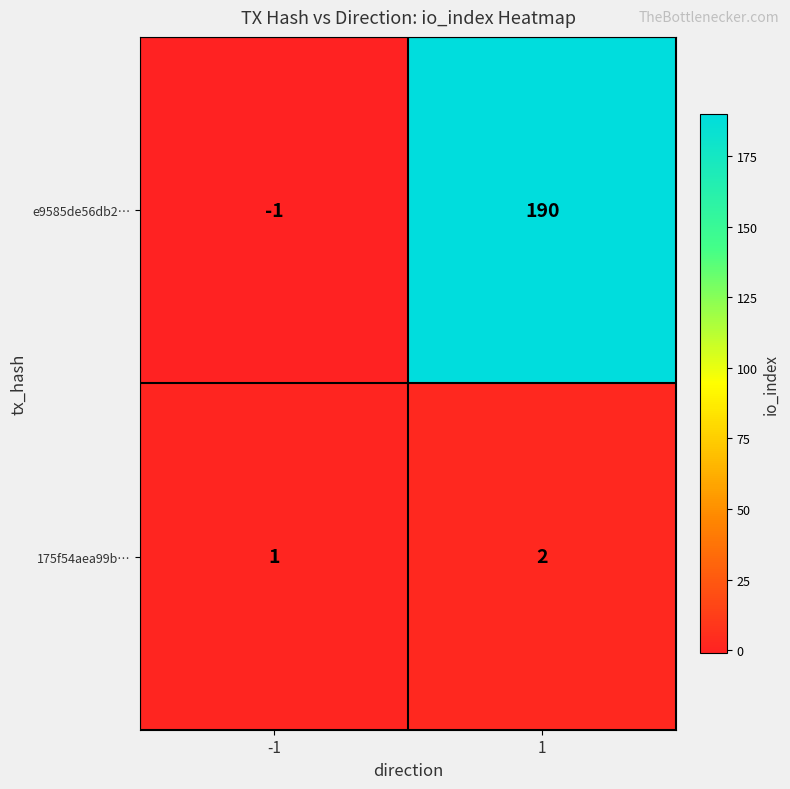

Rank the categories by e9585de56db2… value from lowest to highest.

-1, 1